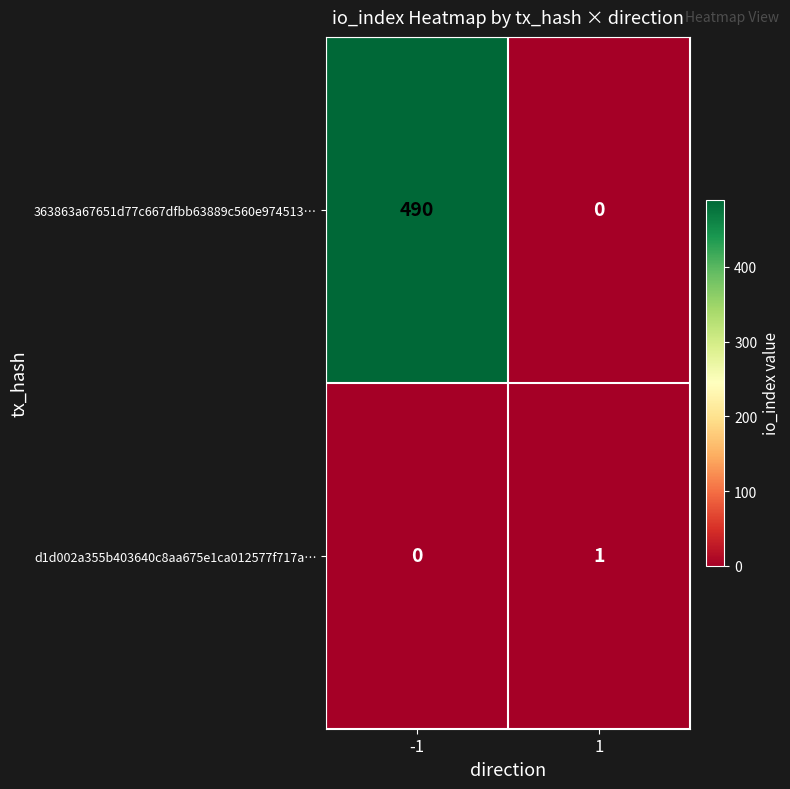

Which category has the highest value across all series?

-1